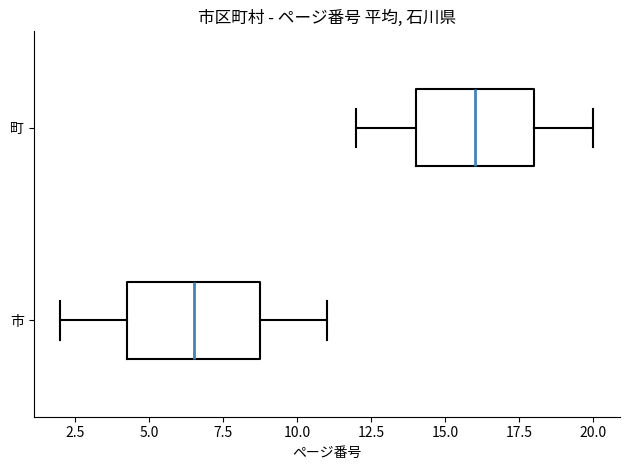

Which box is the widest, from its left edge to its right edge?

市